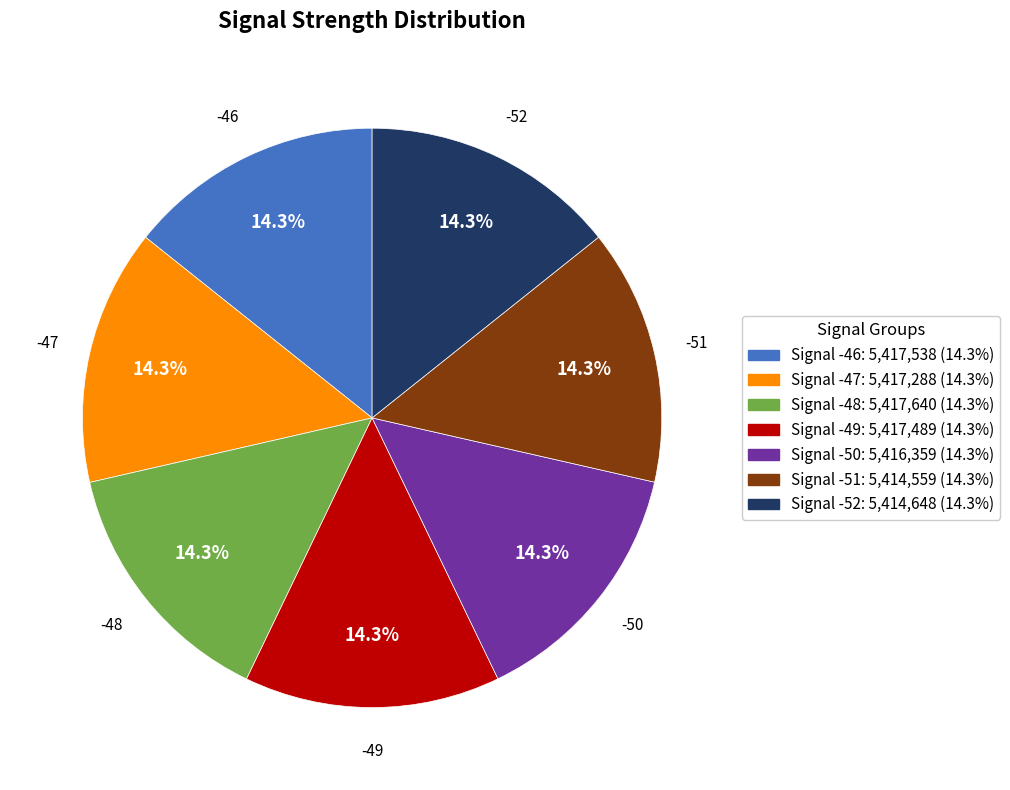

What is the ratio of the value at Signal -51 to the value at Signal -46?

1.0